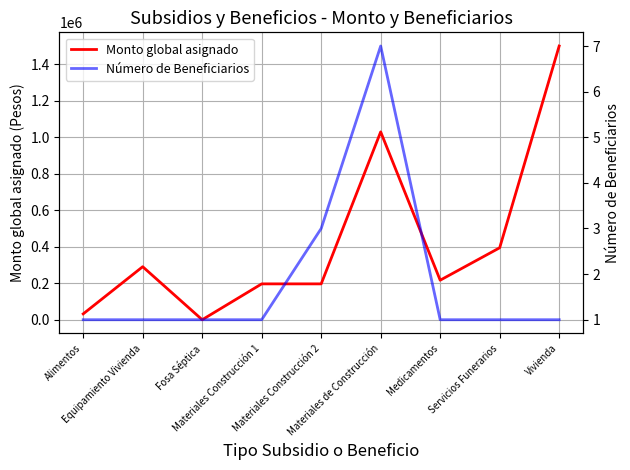

At which category does the chart reach its peak across all series?

Vivienda